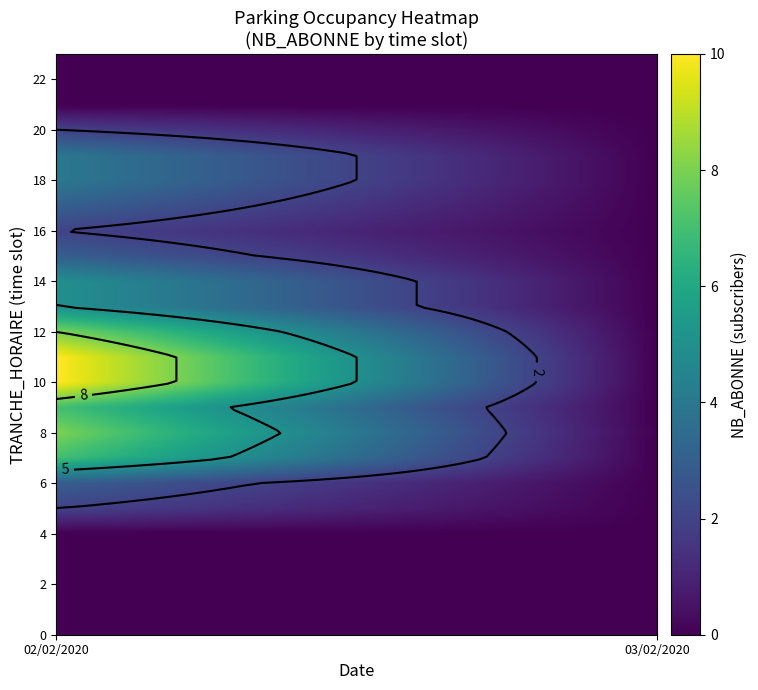

Is the value of 22 at 1 greater than the value of 18 at 1?

No